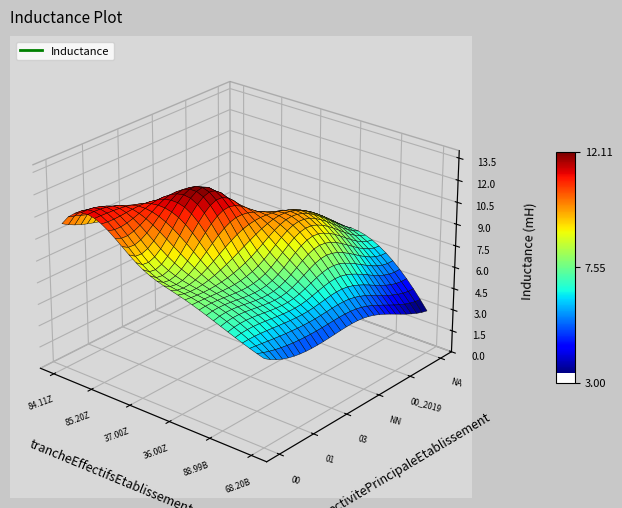

At how many categories does at least one series exceed 4?

6